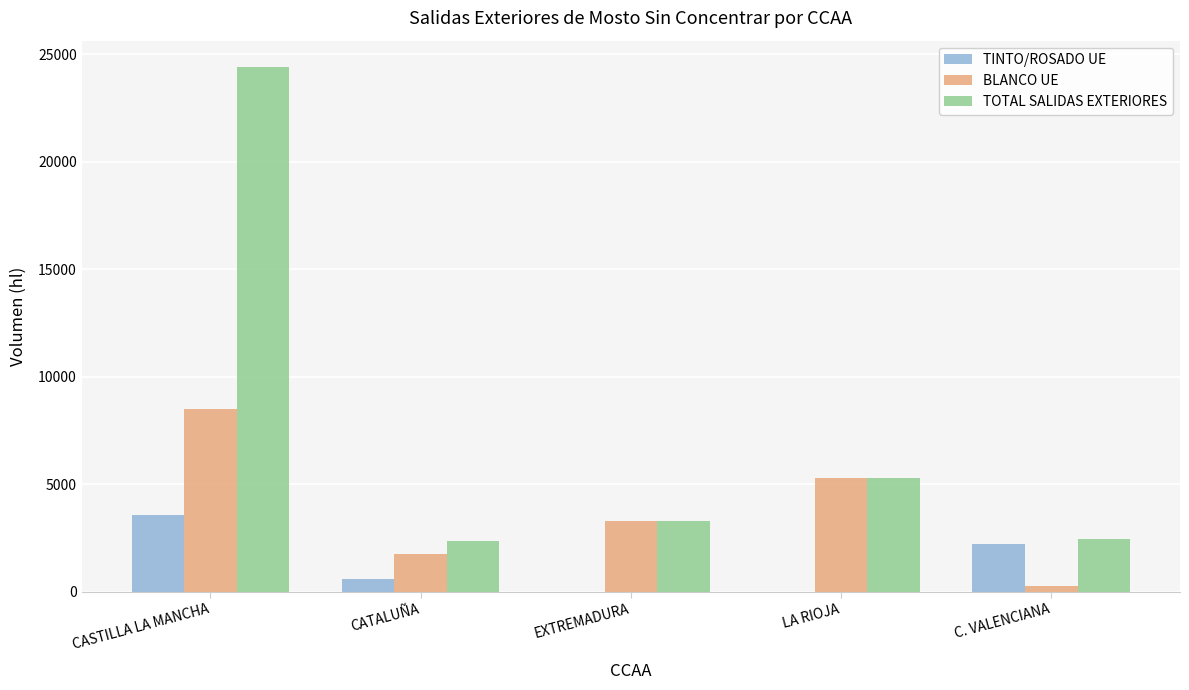

How many groups of bars are there?

5